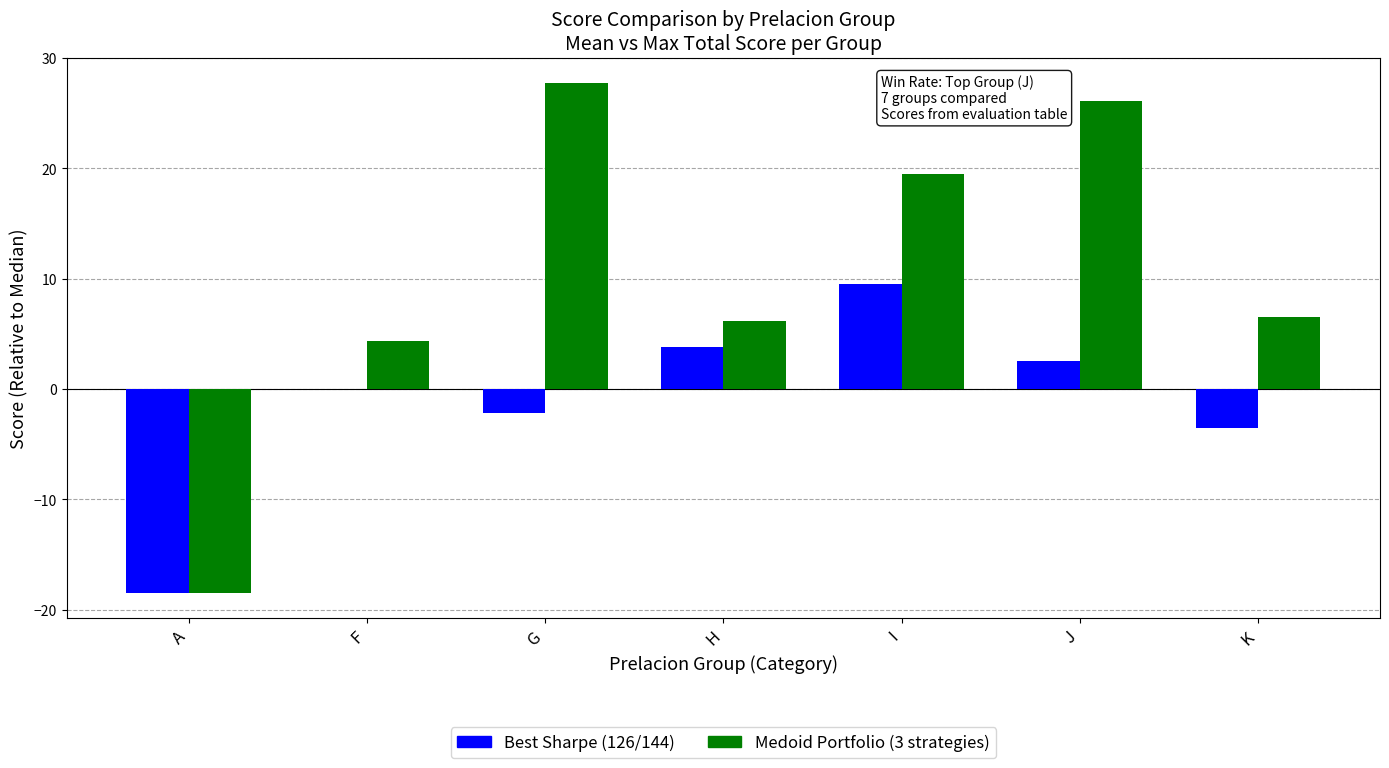

At which label does Medoid Portfolio (3 strategies) reach its peak?

G